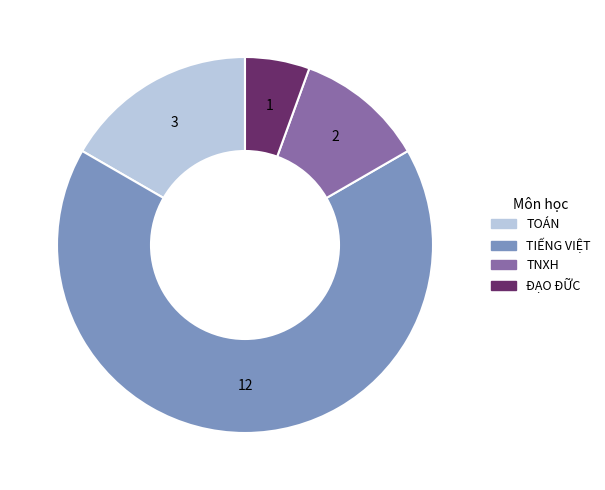

Is it true that ĐẠO ĐỮC is 6% of the pie?

True